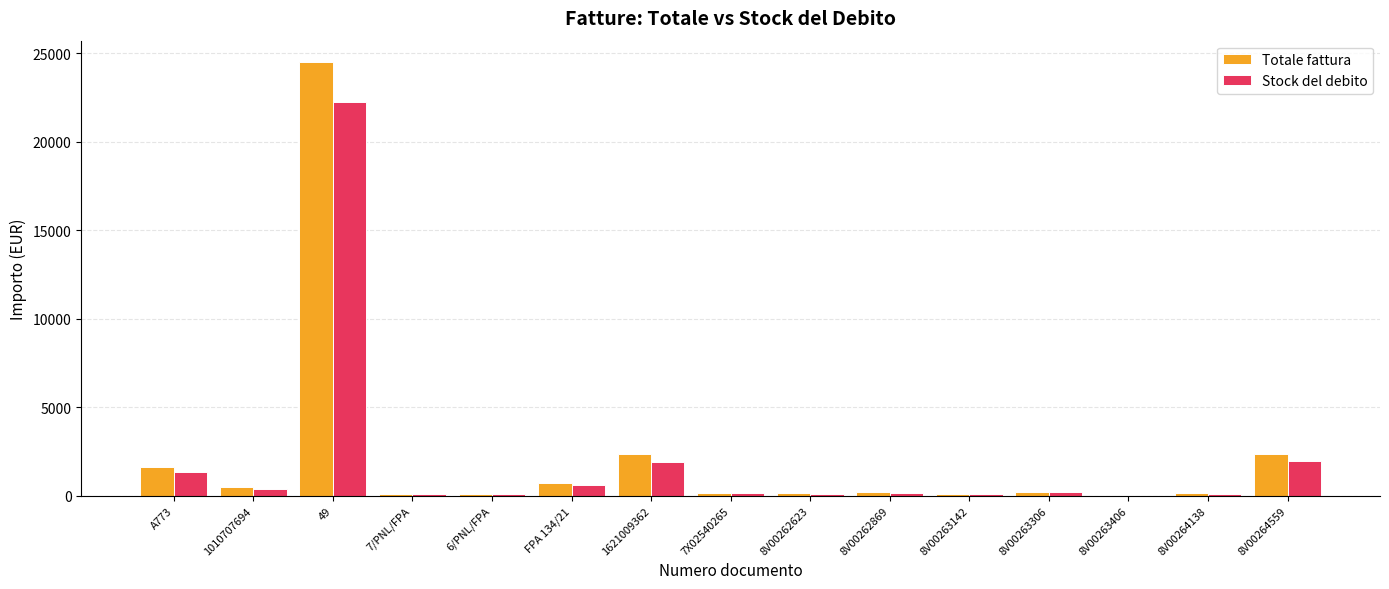

The Stock del debito series shows 110.0 at 8V00264138. True or false?

True